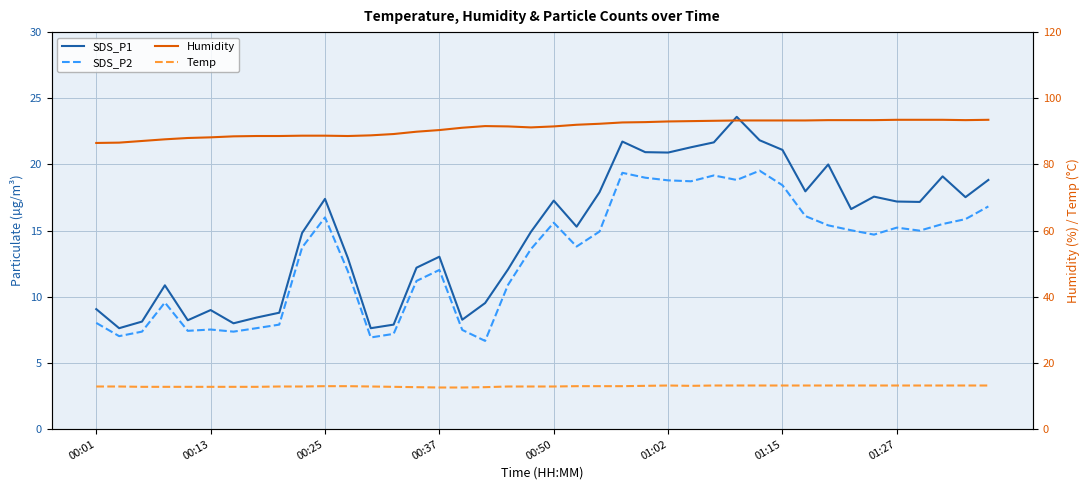

The SDS_P1 series shows 7.9 at 13. True or false?

True